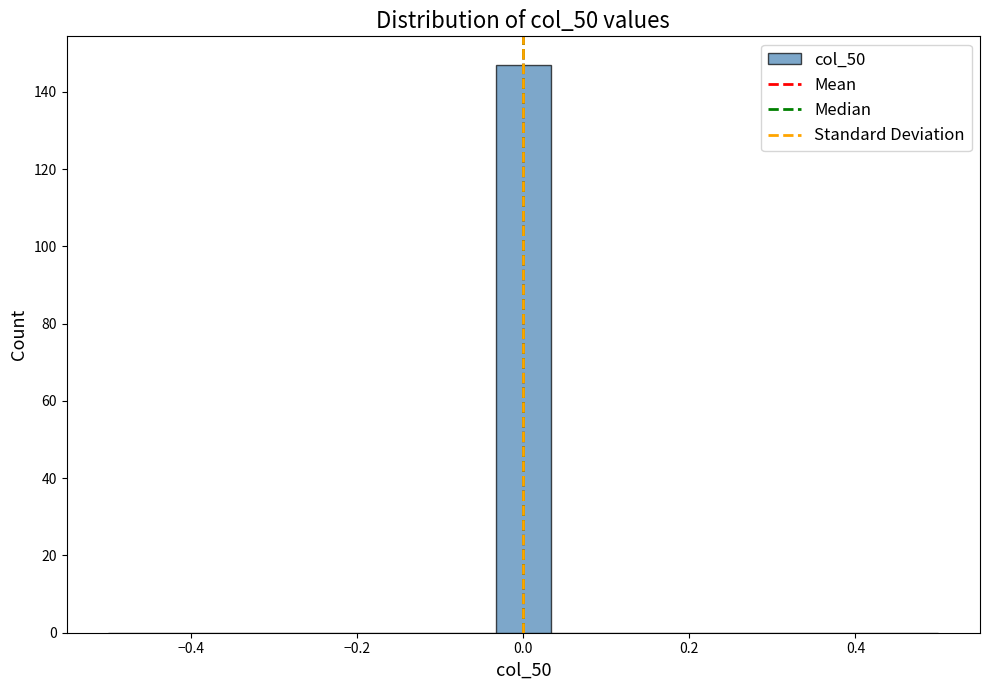

Read against the x-axis, roughly where is the centre of the tallest bar?

0.00